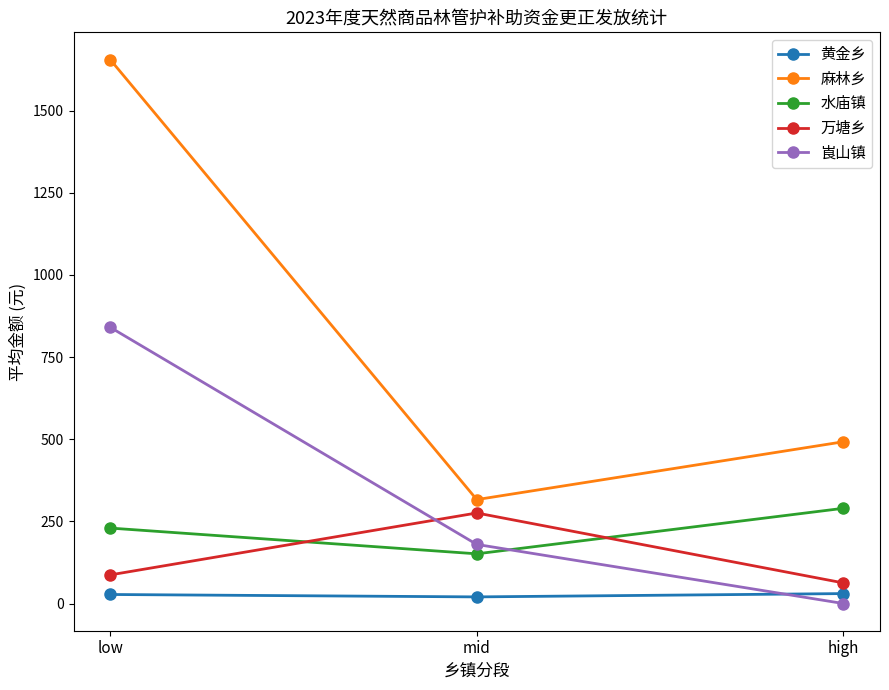

List the labels in order of 水庙镇 value, largest first.

high, low, mid